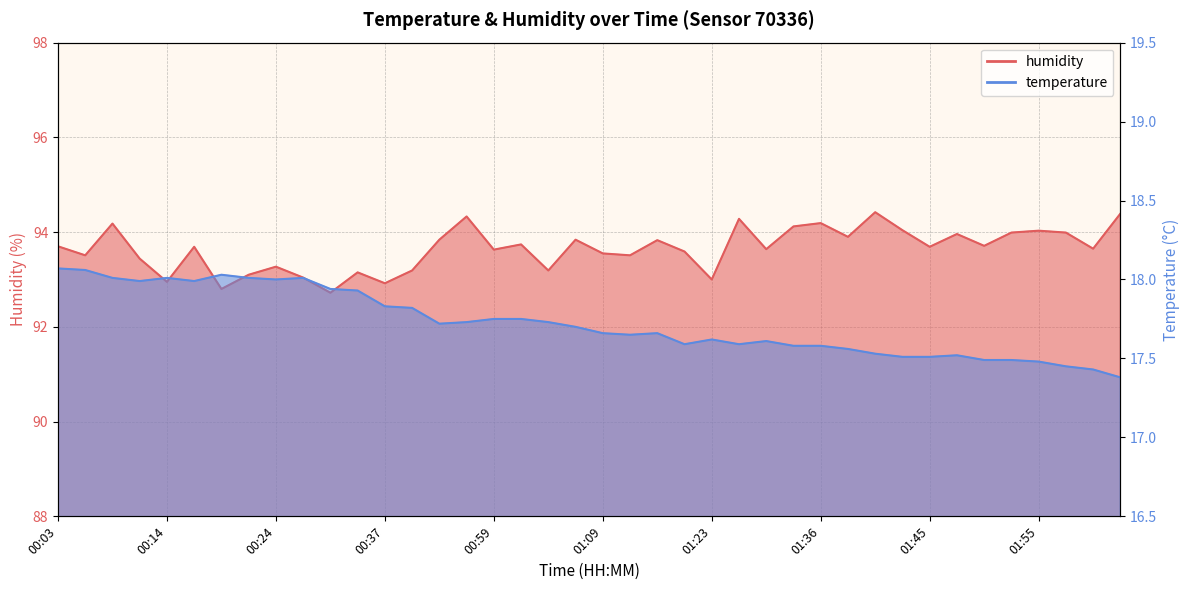

What is the minimum value shown in the chart?

17.4